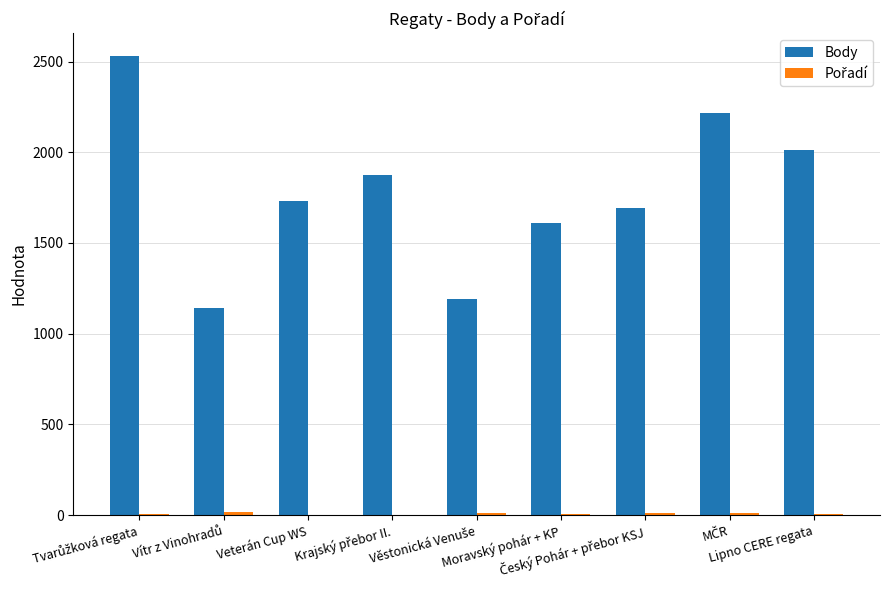

What is the greatest value displayed?

2530